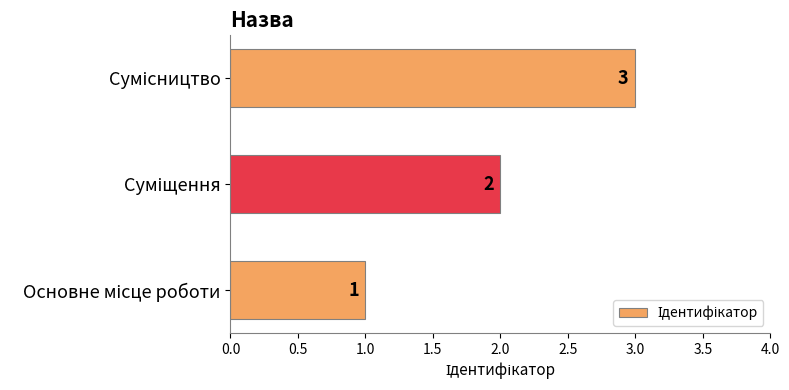

What is the sum of all values?

6